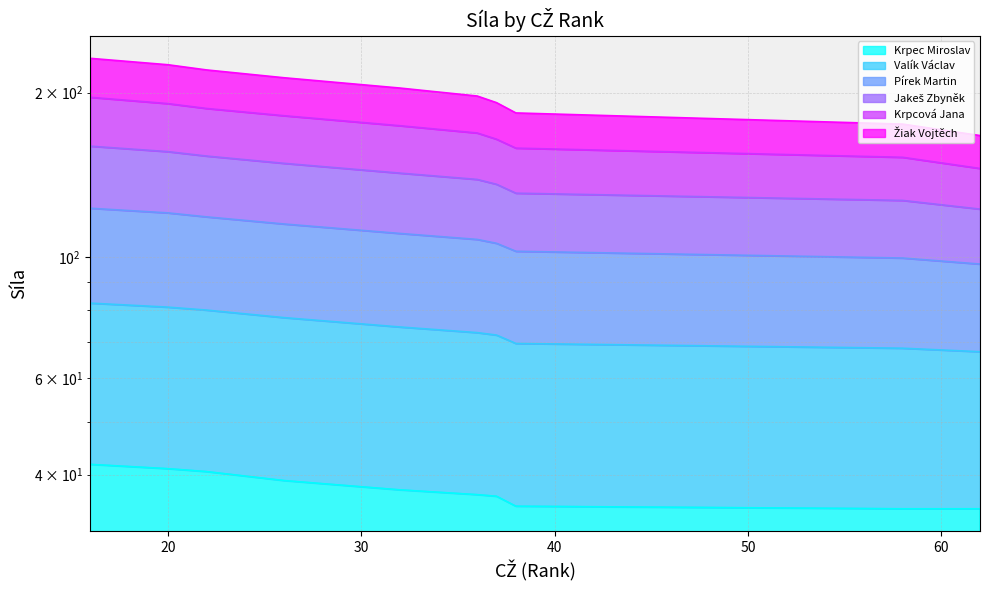

The Valík Václav series shows 122.4 at 62. True or false?

True